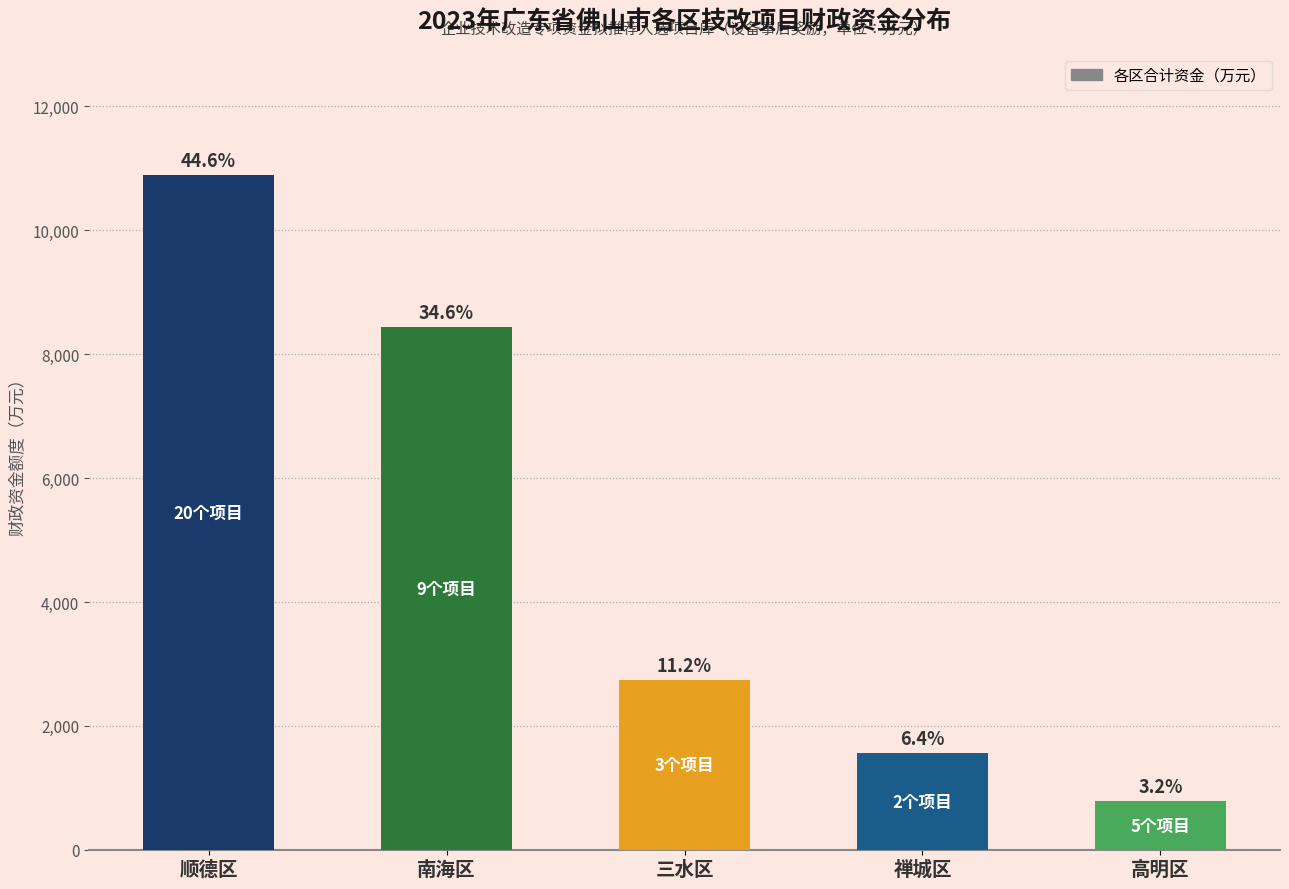

The value at 顺德区 is 14305.6. True or false?

False